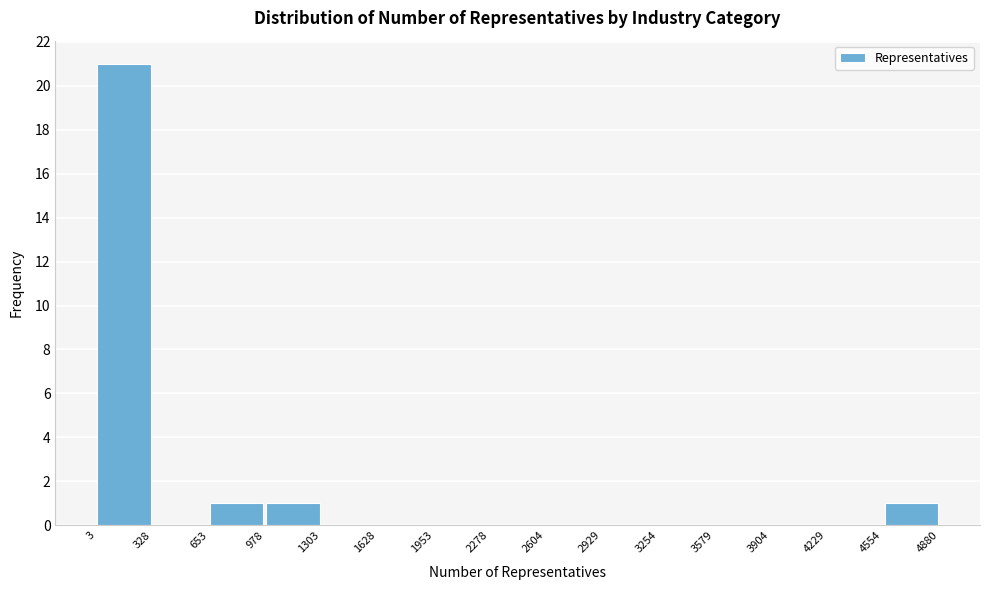

Reading left to right, list every bar in this chart as the range it spans on the x-axis followed by its height. The values are not printed on the chart, so give them approximately, as read against the axis.

3 to 328: 21
328 to 653: 0
653 to 978: 1
978 to 1303: 1
1303 to 1628: 0
1628 to 1953: 0
1953 to 2278: 0
2278 to 2604: 0
2604 to 2929: 0
2929 to 3254: 0
3254 to 3579: 0
3579 to 3904: 0
3904 to 4229: 0
4229 to 4554: 0
4554 to 4880: 1